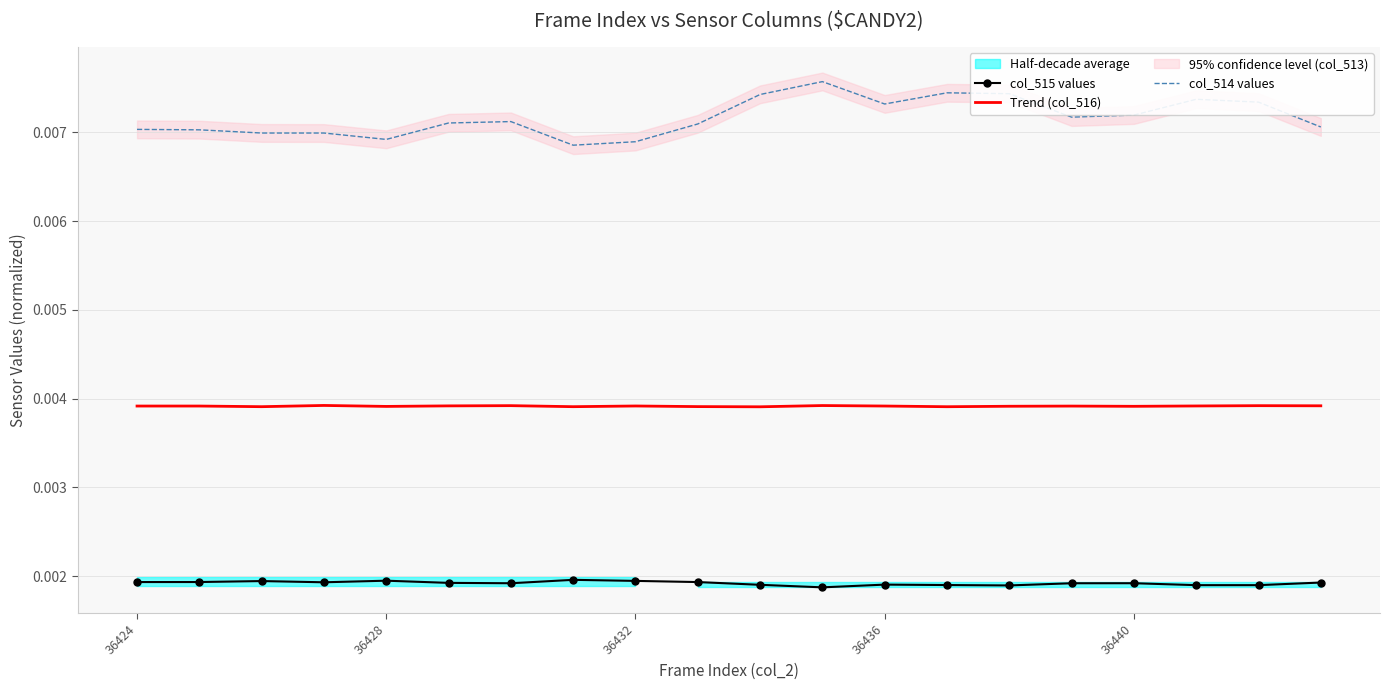

True or false: col_514 values and col_515 values cross at least once.

False